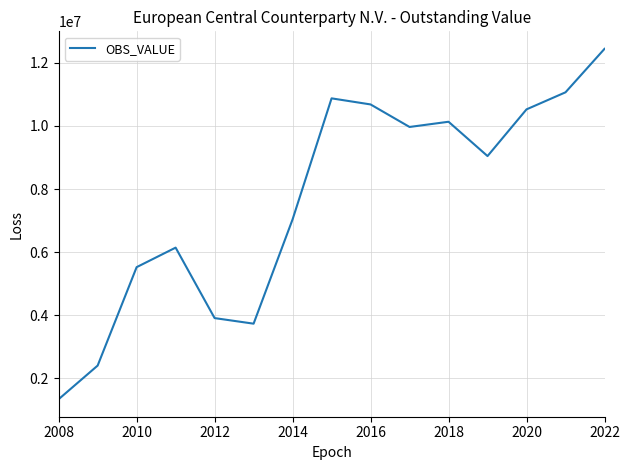

What is the maximum value shown in the chart?

12446483